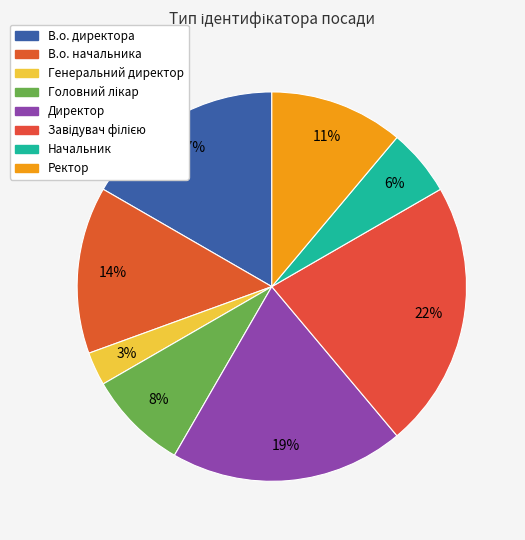

Is it true that Начальник is 6% of the pie?

True